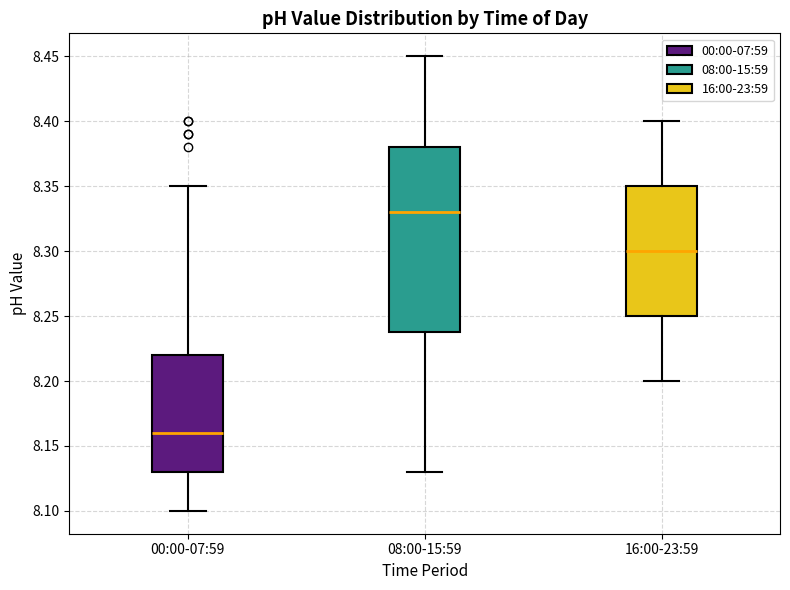

Which box is the tallest, from its lower edge to its upper edge?

08:00-15:59